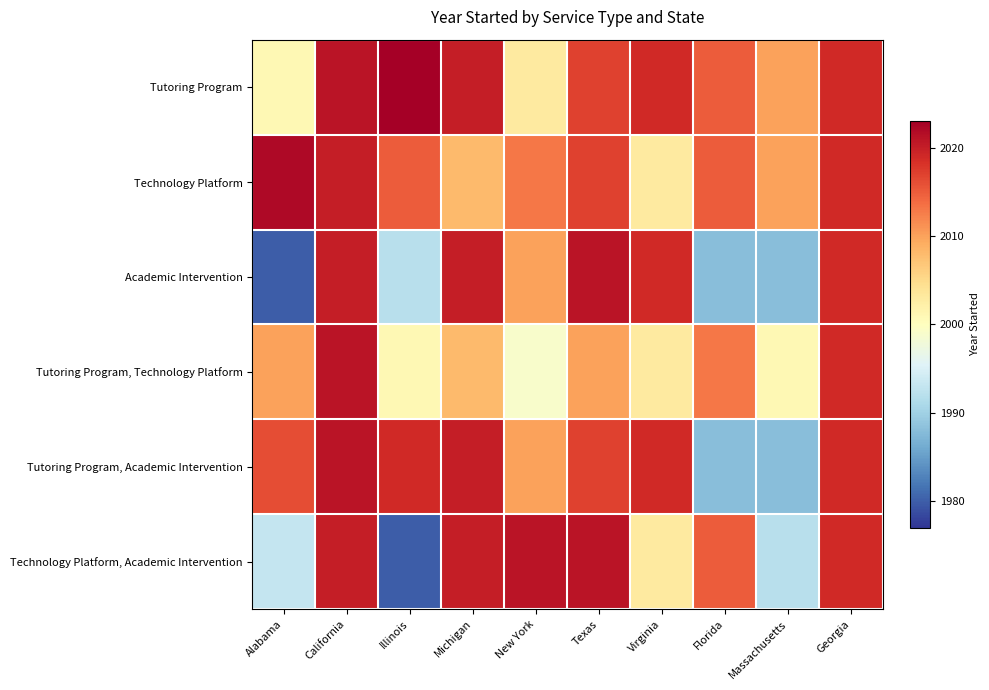

List the series in order of their peak value, highest first.

Tutoring Program, Technology Platform, Academic Intervention, Tutoring Program, Technology Platform, Tutoring Program, Academic Intervention, Technology Platform, Academic Intervention